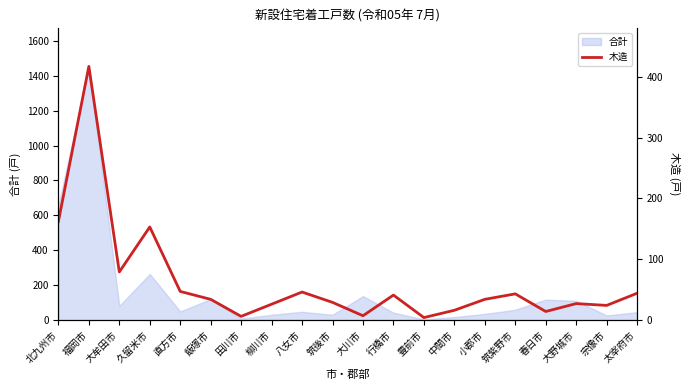

How many data points does each series have?

20